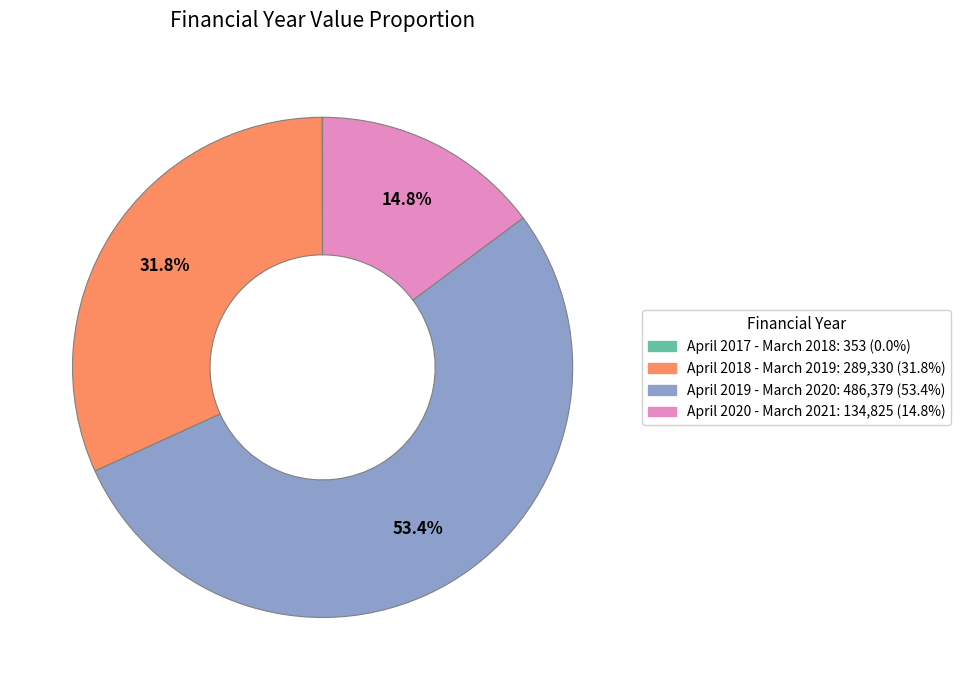

Is it true that April 2020 - March 2021 is 21% of the pie?

False